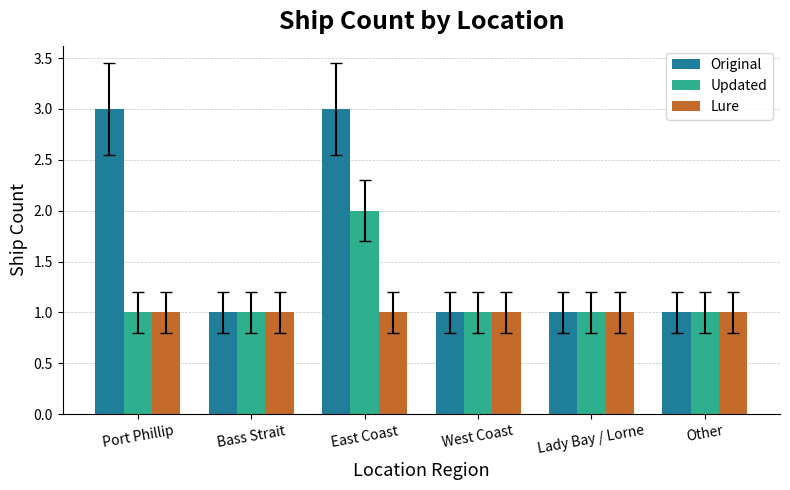

How many groups of bars are there?

6